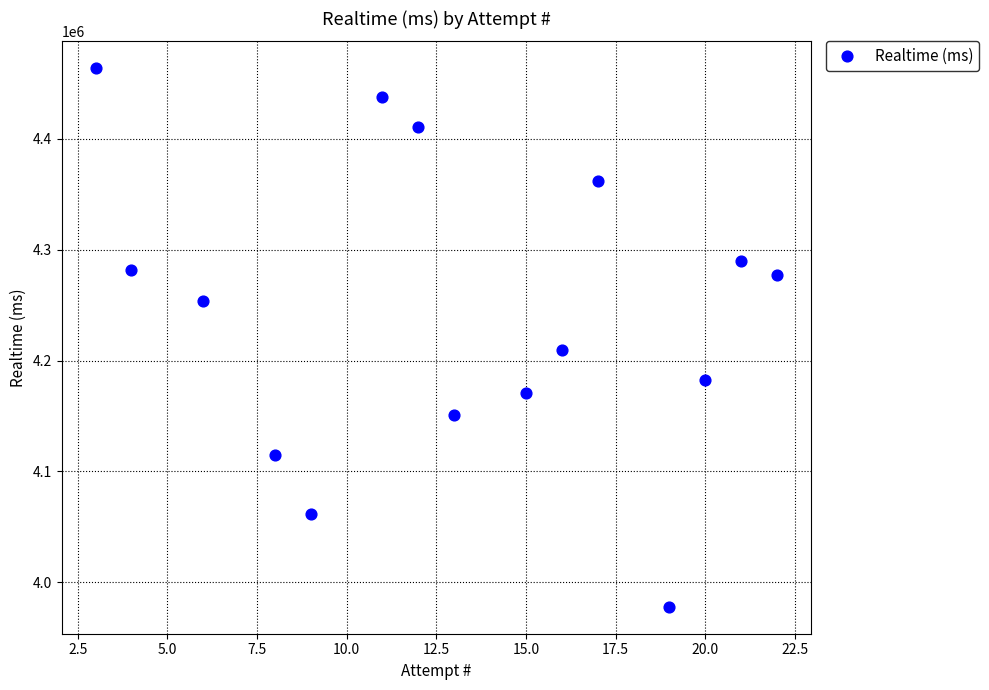

What Y value in the scatter plot is closest to 4220752?

4209445